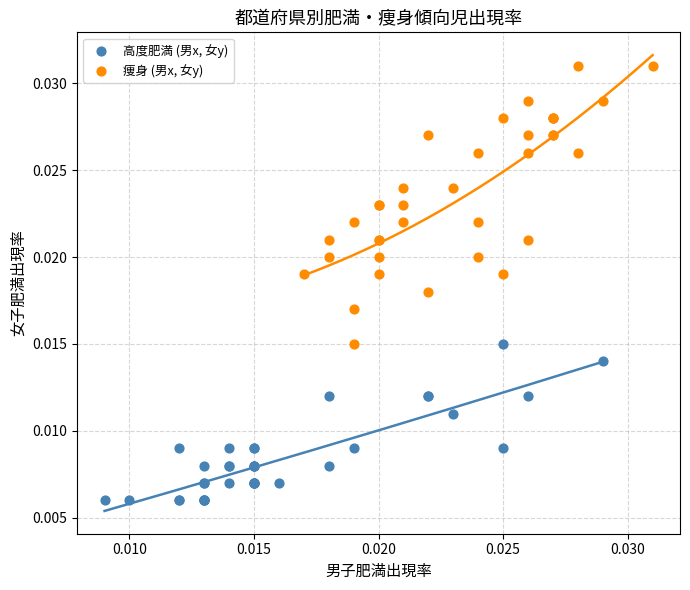

Which series reaches the minimum Y coordinate?

高度肥満 (男x, 女y)